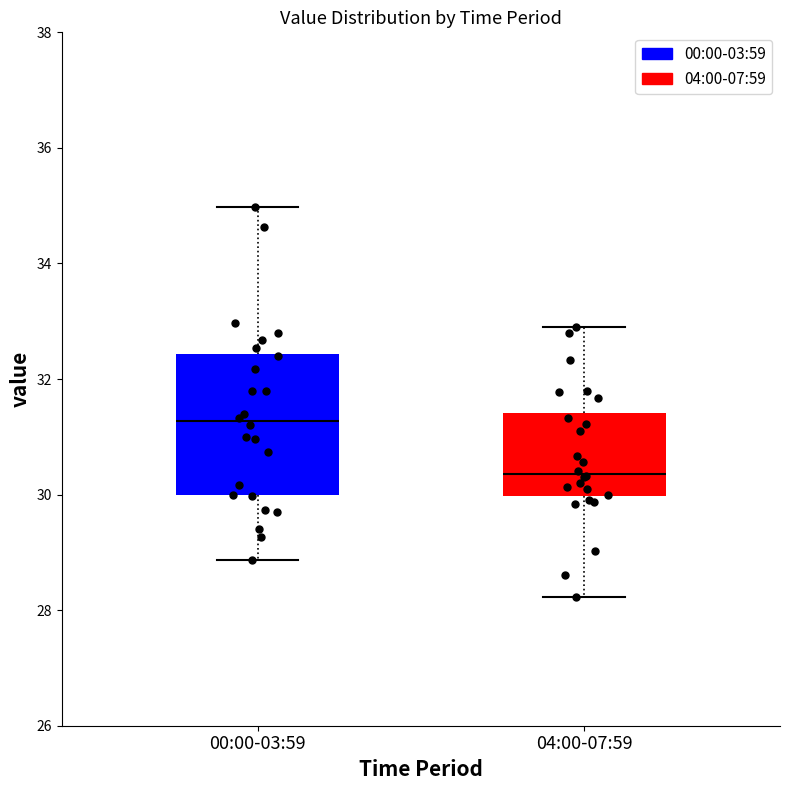

Reading left to right, read every box against the y-axis: the position of its median line, the range the box covers, and the ends of its whiskers. The values are not printed on the chart, so give them approximately, as read against the axis.

00:00-03:59: median 31.2, box 30.0 to 32.4, whiskers 28.8 to 35.0
04:00-07:59: median 30.4, box 30.0 to 31.4, whiskers 28.2 to 33.0